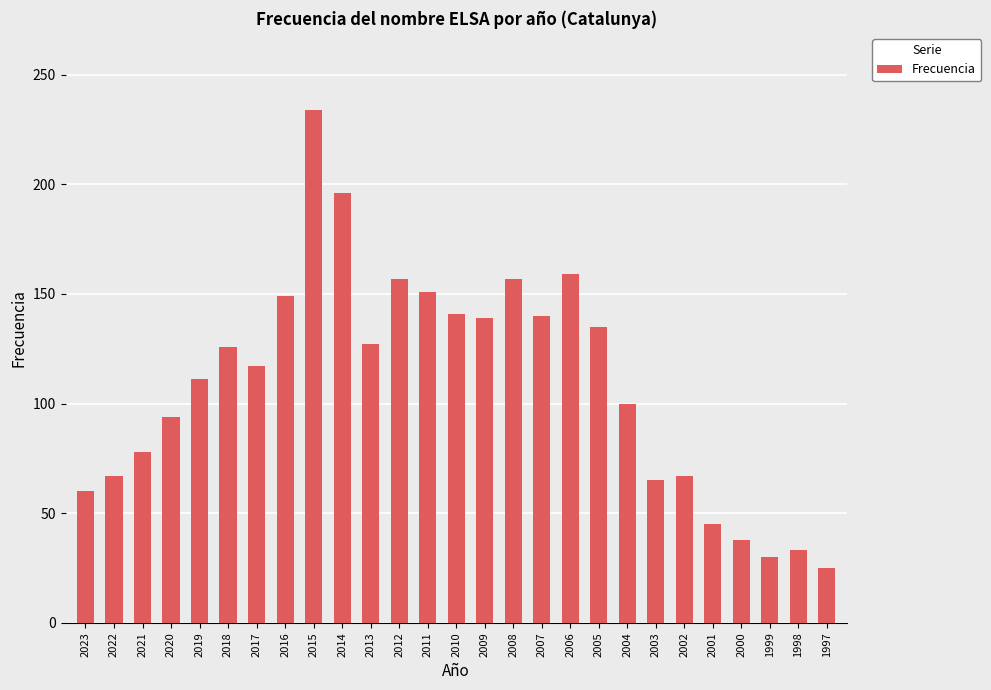

What is the minimum value shown in the chart?

25